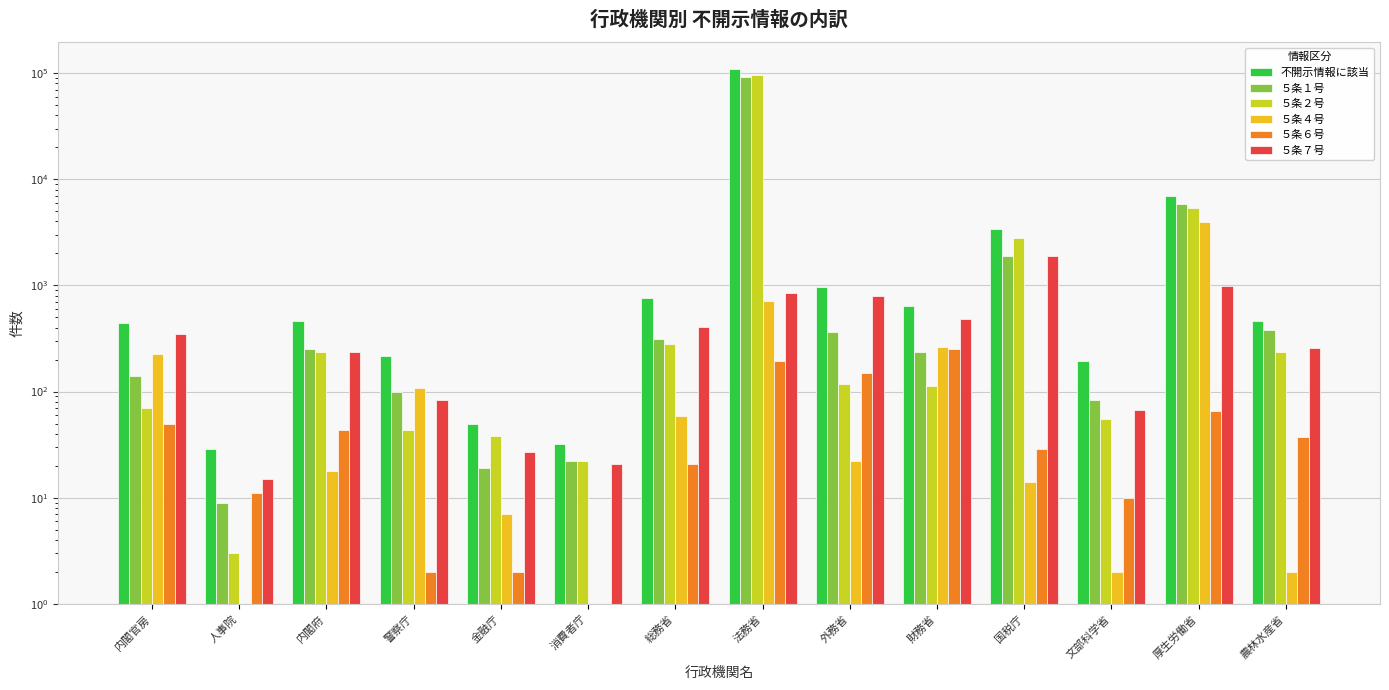

At which category is the sum across all series the highest?

法務省